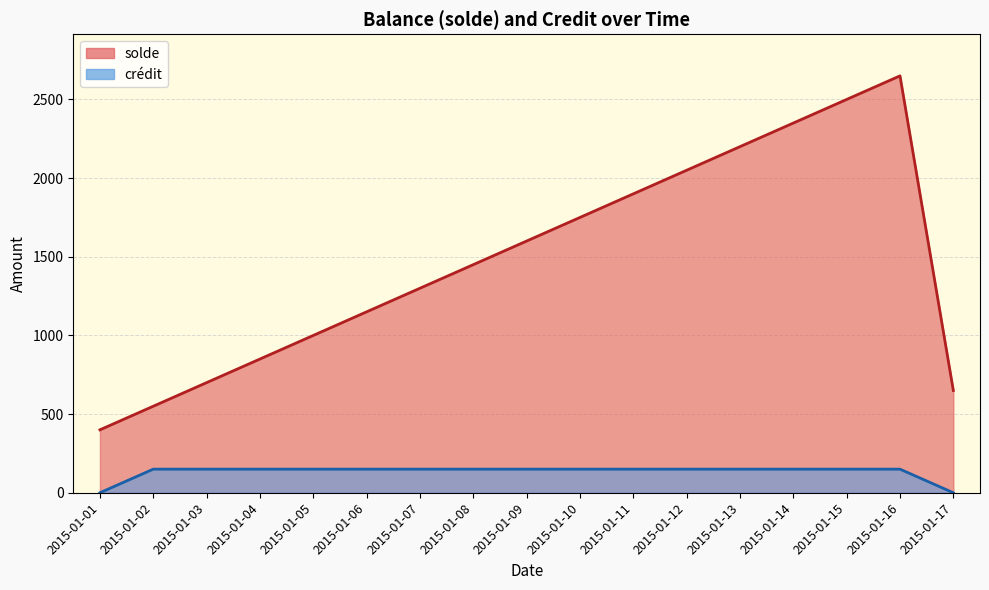

Rank the series at 2015-01-07 from highest to lowest value.

solde, crédit